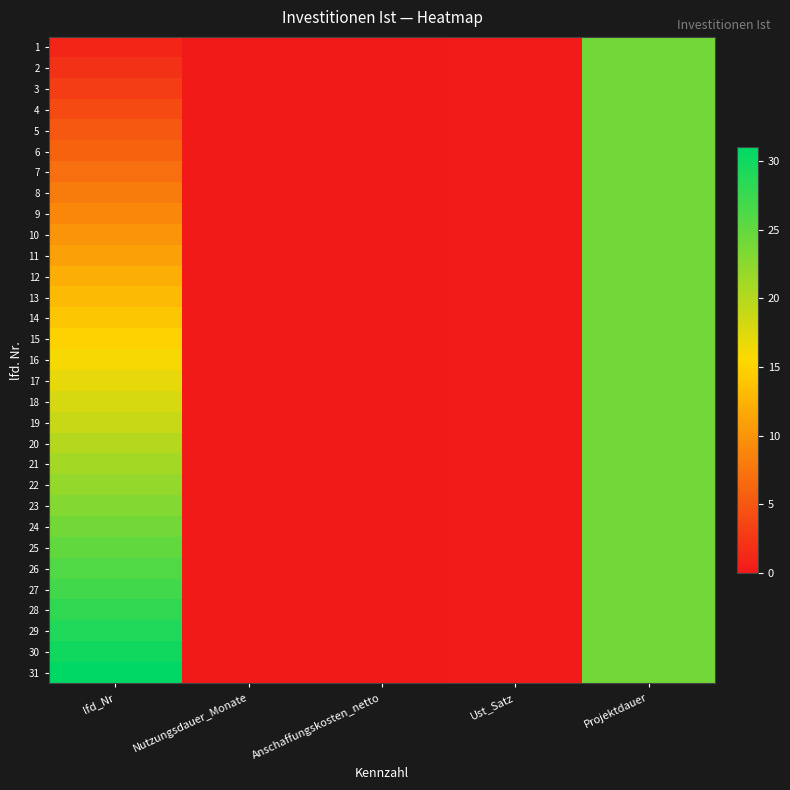

Reading right to left, transcribe all the data shown in this chart.

1: Projektdauer=24.0	Ust_Satz=0.2	Anschaffungskosten_netto=0.0	Nutzungsdauer_Monate=0.0	lfd_Nr=1.0
2: Projektdauer=24.0	Ust_Satz=0.2	Anschaffungskosten_netto=0.0	Nutzungsdauer_Monate=0.0	lfd_Nr=2.0
3: Projektdauer=24.0	Ust_Satz=0.2	Anschaffungskosten_netto=0.0	Nutzungsdauer_Monate=0.0	lfd_Nr=3.0
4: Projektdauer=24.0	Ust_Satz=0.2	Anschaffungskosten_netto=0.0	Nutzungsdauer_Monate=0.0	lfd_Nr=4.0
5: Projektdauer=24.0	Ust_Satz=0.2	Anschaffungskosten_netto=0.0	Nutzungsdauer_Monate=0.0	lfd_Nr=5.0
6: Projektdauer=24.0	Ust_Satz=0.2	Anschaffungskosten_netto=0.0	Nutzungsdauer_Monate=0.0	lfd_Nr=6.0
7: Projektdauer=24.0	Ust_Satz=0.2	Anschaffungskosten_netto=0.0	Nutzungsdauer_Monate=0.0	lfd_Nr=7.0
8: Projektdauer=24.0	Ust_Satz=0.2	Anschaffungskosten_netto=0.0	Nutzungsdauer_Monate=0.0	lfd_Nr=8.0
9: Projektdauer=24.0	Ust_Satz=0.2	Anschaffungskosten_netto=0.0	Nutzungsdauer_Monate=0.0	lfd_Nr=9.0
10: Projektdauer=24.0	Ust_Satz=0.2	Anschaffungskosten_netto=0.0	Nutzungsdauer_Monate=0.0	lfd_Nr=10.0
11: Projektdauer=24.0	Ust_Satz=0.2	Anschaffungskosten_netto=0.0	Nutzungsdauer_Monate=0.0	lfd_Nr=11.0
12: Projektdauer=24.0	Ust_Satz=0.2	Anschaffungskosten_netto=0.0	Nutzungsdauer_Monate=0.0	lfd_Nr=12.0
13: Projektdauer=24.0	Ust_Satz=0.2	Anschaffungskosten_netto=0.0	Nutzungsdauer_Monate=0.0	lfd_Nr=13.0
14: Projektdauer=24.0	Ust_Satz=0.2	Anschaffungskosten_netto=0.0	Nutzungsdauer_Monate=0.0	lfd_Nr=14.0
15: Projektdauer=24.0	Ust_Satz=0.2	Anschaffungskosten_netto=0.0	Nutzungsdauer_Monate=0.0	lfd_Nr=15.0
16: Projektdauer=24.0	Ust_Satz=0.2	Anschaffungskosten_netto=0.0	Nutzungsdauer_Monate=0.0	lfd_Nr=16.0
17: Projektdauer=24.0	Ust_Satz=0.2	Anschaffungskosten_netto=0.0	Nutzungsdauer_Monate=0.0	lfd_Nr=17.0
18: Projektdauer=24.0	Ust_Satz=0.2	Anschaffungskosten_netto=0.0	Nutzungsdauer_Monate=0.0	lfd_Nr=18.0
19: Projektdauer=24.0	Ust_Satz=0.2	Anschaffungskosten_netto=0.0	Nutzungsdauer_Monate=0.0	lfd_Nr=19.0
20: Projektdauer=24.0	Ust_Satz=0.2	Anschaffungskosten_netto=0.0	Nutzungsdauer_Monate=0.0	lfd_Nr=20.0
21: Projektdauer=24.0	Ust_Satz=0.2	Anschaffungskosten_netto=0.0	Nutzungsdauer_Monate=0.0	lfd_Nr=21.0
22: Projektdauer=24.0	Ust_Satz=0.2	Anschaffungskosten_netto=0.0	Nutzungsdauer_Monate=0.0	lfd_Nr=22.0
23: Projektdauer=24.0	Ust_Satz=0.2	Anschaffungskosten_netto=0.0	Nutzungsdauer_Monate=0.0	lfd_Nr=23.0
24: Projektdauer=24.0	Ust_Satz=0.2	Anschaffungskosten_netto=0.0	Nutzungsdauer_Monate=0.0	lfd_Nr=24.0
25: Projektdauer=24.0	Ust_Satz=0.2	Anschaffungskosten_netto=0.0	Nutzungsdauer_Monate=0.0	lfd_Nr=25.0
26: Projektdauer=24.0	Ust_Satz=0.2	Anschaffungskosten_netto=0.0	Nutzungsdauer_Monate=0.0	lfd_Nr=26.0
27: Projektdauer=24.0	Ust_Satz=0.2	Anschaffungskosten_netto=0.0	Nutzungsdauer_Monate=0.0	lfd_Nr=27.0
28: Projektdauer=24.0	Ust_Satz=0.2	Anschaffungskosten_netto=0.0	Nutzungsdauer_Monate=0.0	lfd_Nr=28.0
29: Projektdauer=24.0	Ust_Satz=0.2	Anschaffungskosten_netto=0.0	Nutzungsdauer_Monate=0.0	lfd_Nr=29.0
30: Projektdauer=24.0	Ust_Satz=0.2	Anschaffungskosten_netto=0.0	Nutzungsdauer_Monate=0.0	lfd_Nr=30.0
31: Projektdauer=24.0	Ust_Satz=0.2	Anschaffungskosten_netto=0.0	Nutzungsdauer_Monate=0.0	lfd_Nr=31.0